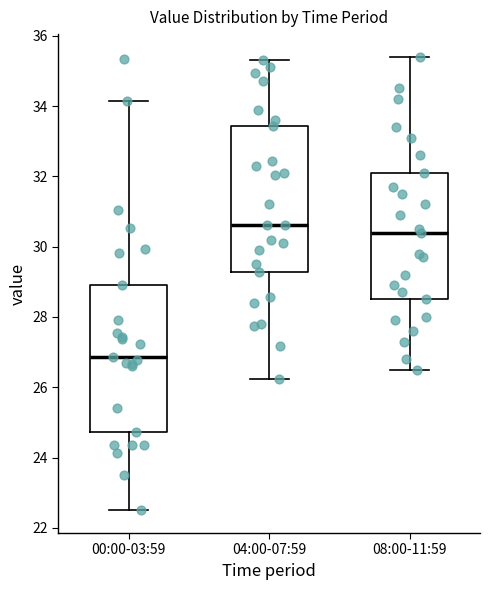

Where does the median line of the box for 00:00-03:59 sit on the y-axis? The values are not printed on the chart, so give them approximately, as read against the axis.

26.8